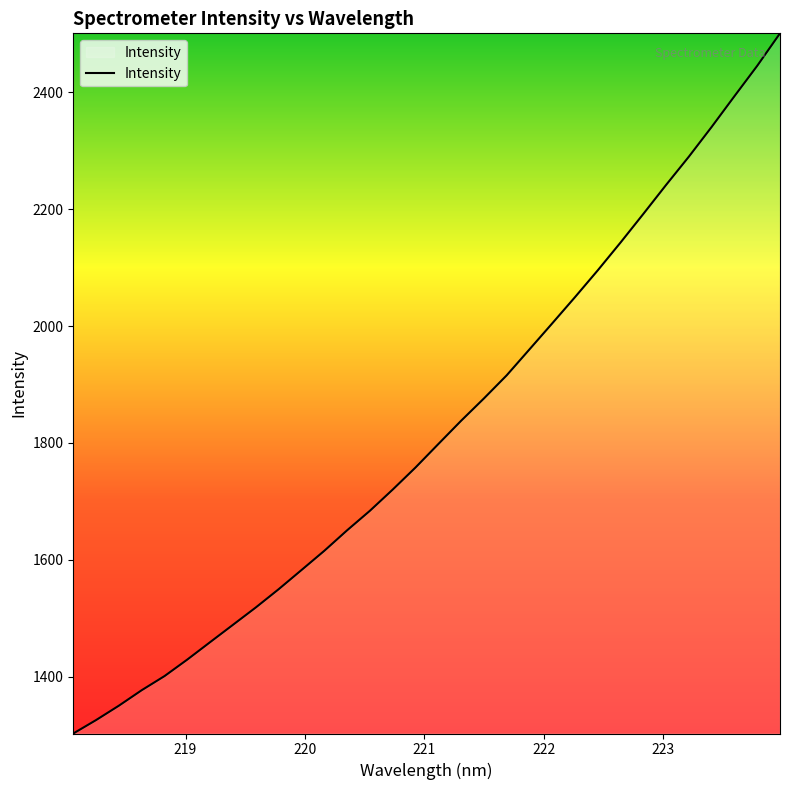

What is the greatest value displayed?

2501.1